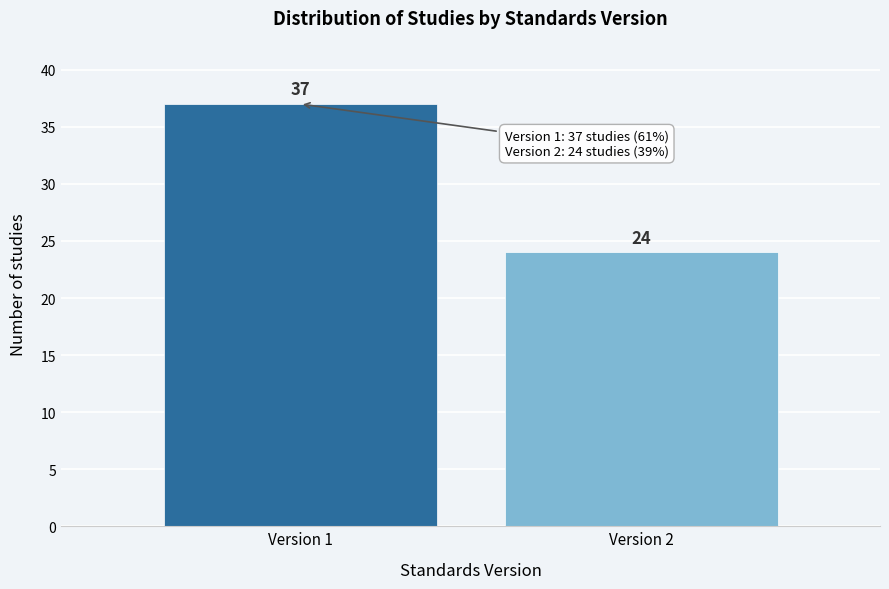

Reading right to left, extract all data points from this chart.

24	37